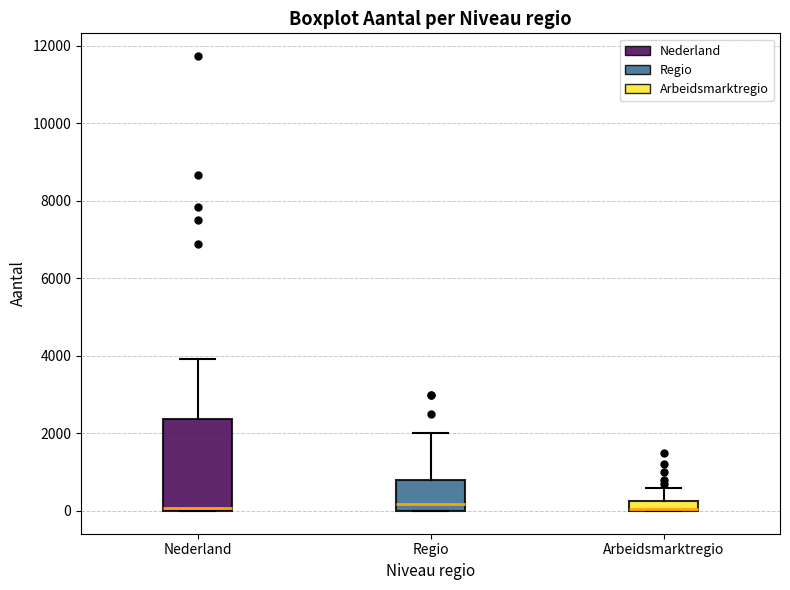

Which box is the tallest, from its lower edge to its upper edge?

Nederland